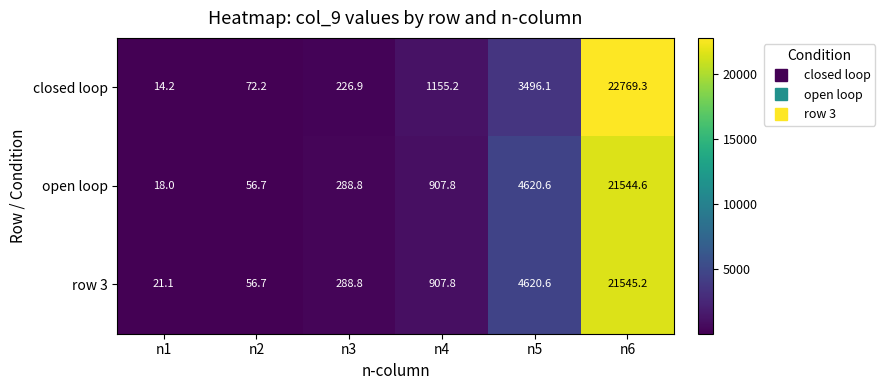

The value of closed loop at n1 is 3.8. True or false?

False